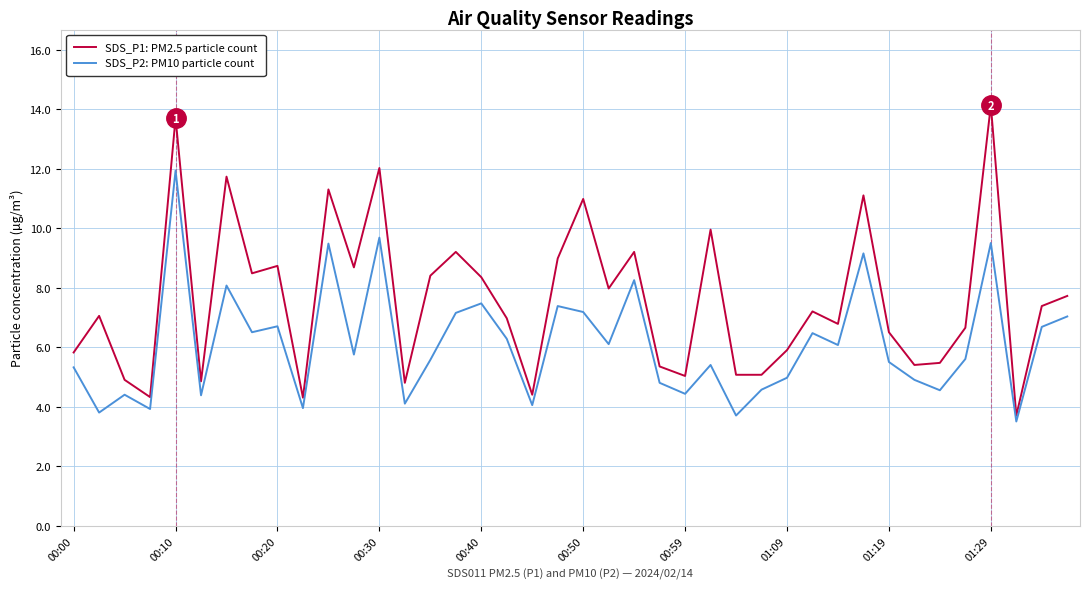

What is the lowest value of the SDS_P1: PM2.5 particle count series?

3.7